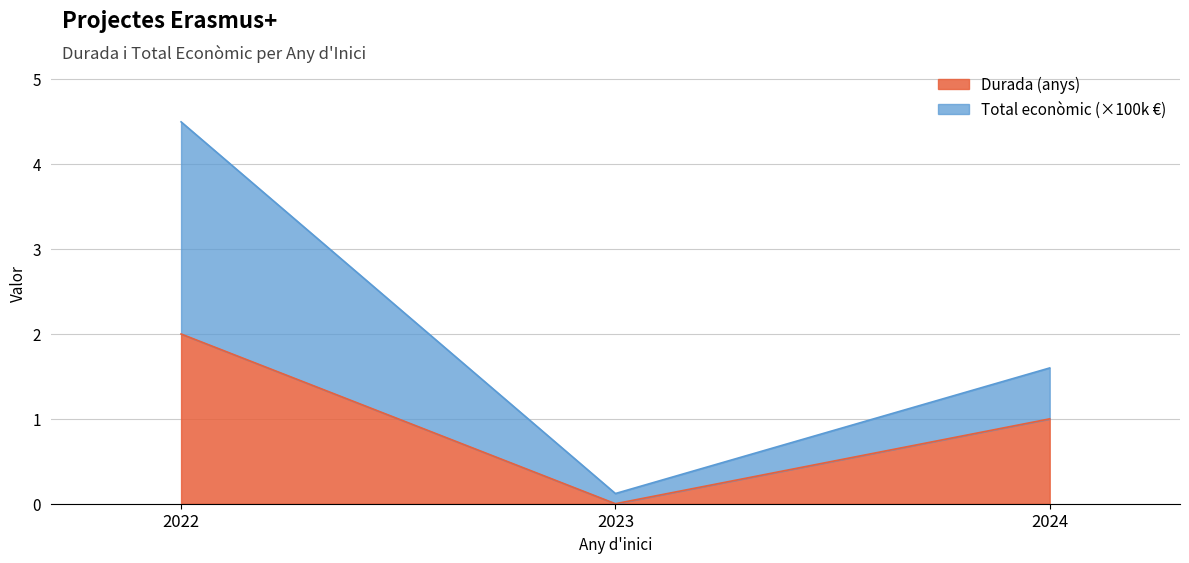

The chart shows a value of 0.1 at 2023. True or false?

True